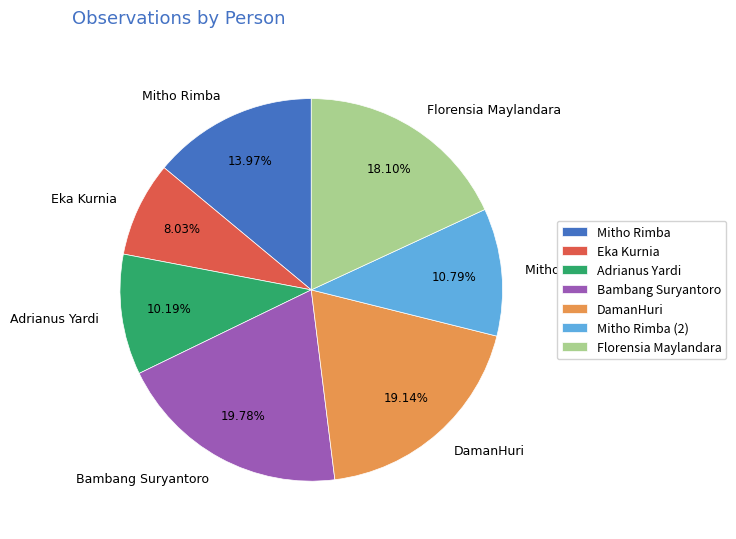

Which slice is the smallest?

Eka Kurnia